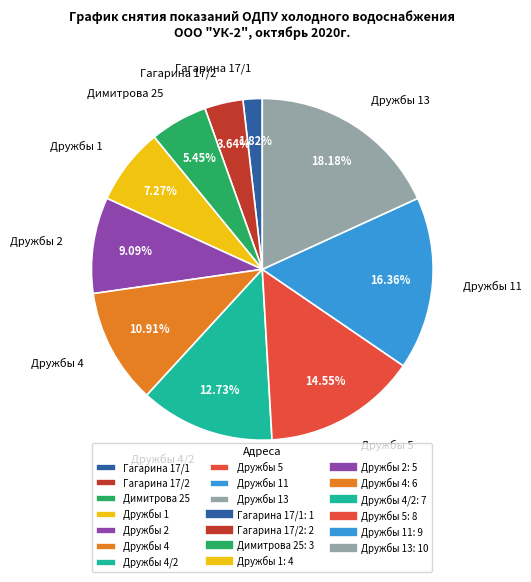

To the nearest percent, what is the combined percentage of Дружбы 4 and Дружбы 2?

20%